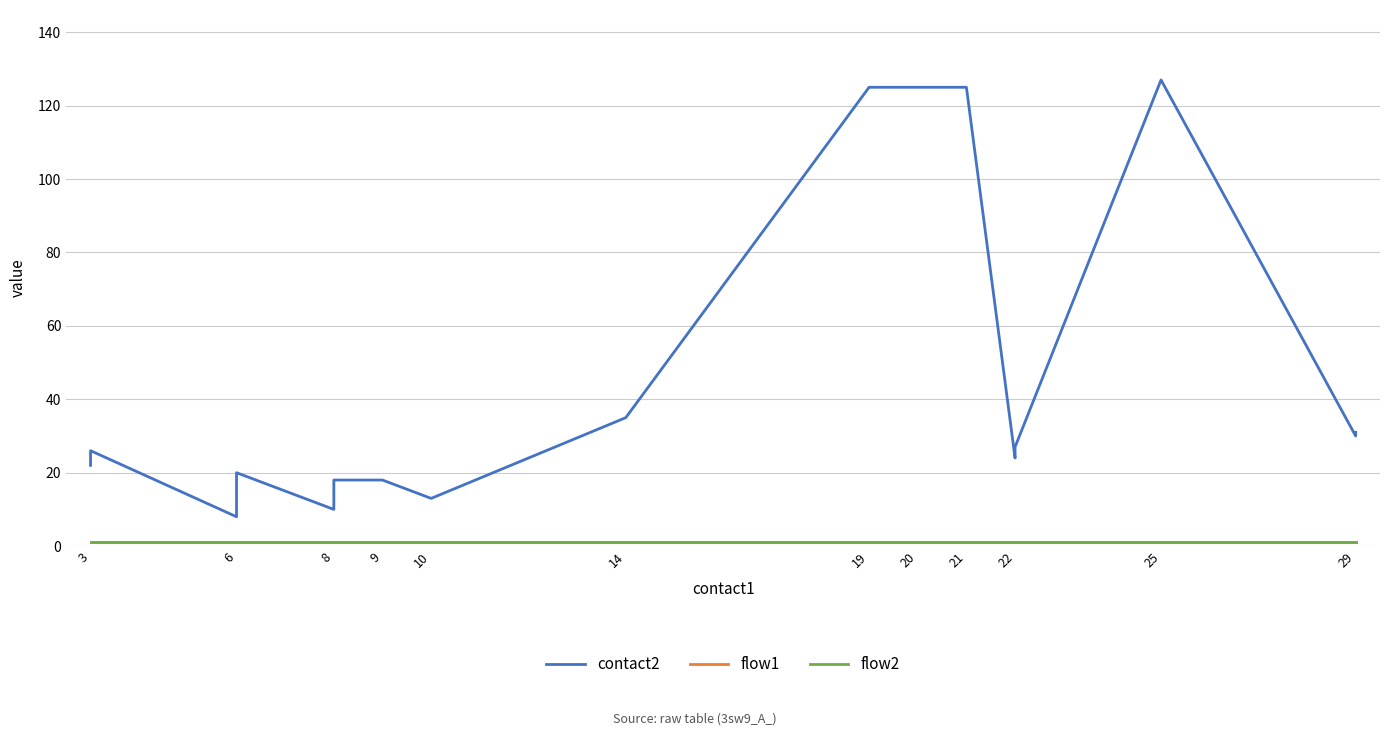

At which label is flow2 closest to 1?

3